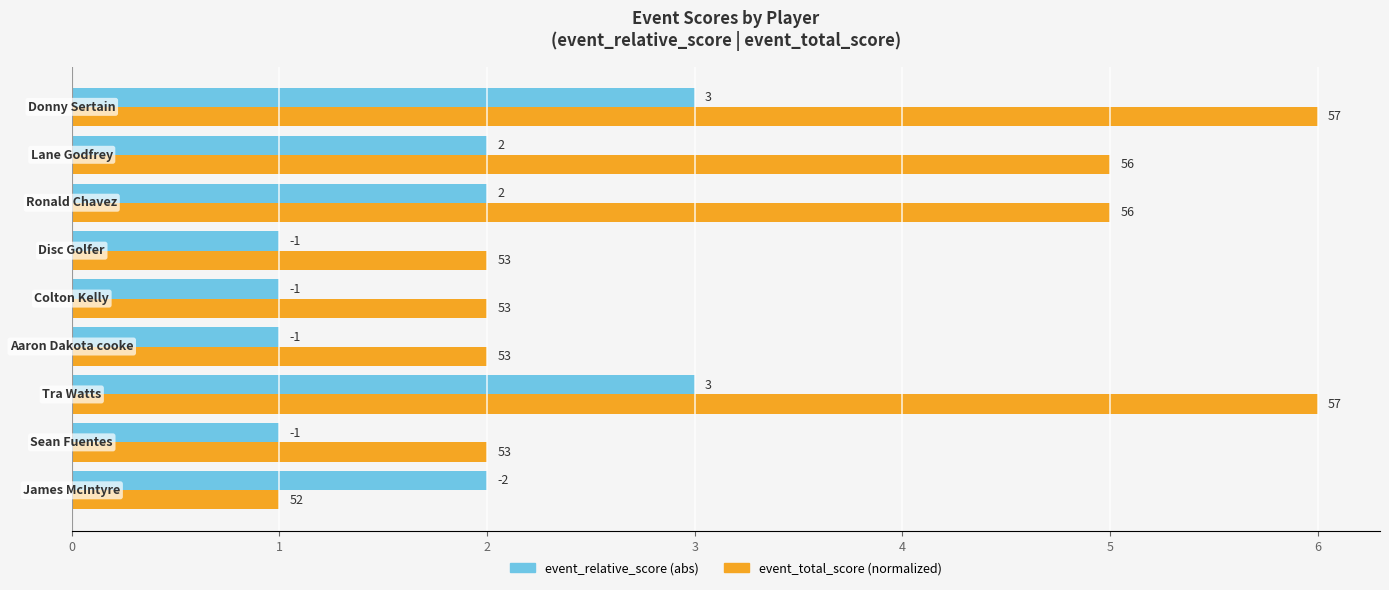

Reading left to right, extract all data points from this chart.

event_relative_score: 2	1	3	1	1	1	2	2	3
event_total_score: 1	2	6	2	2	2	5	5	6